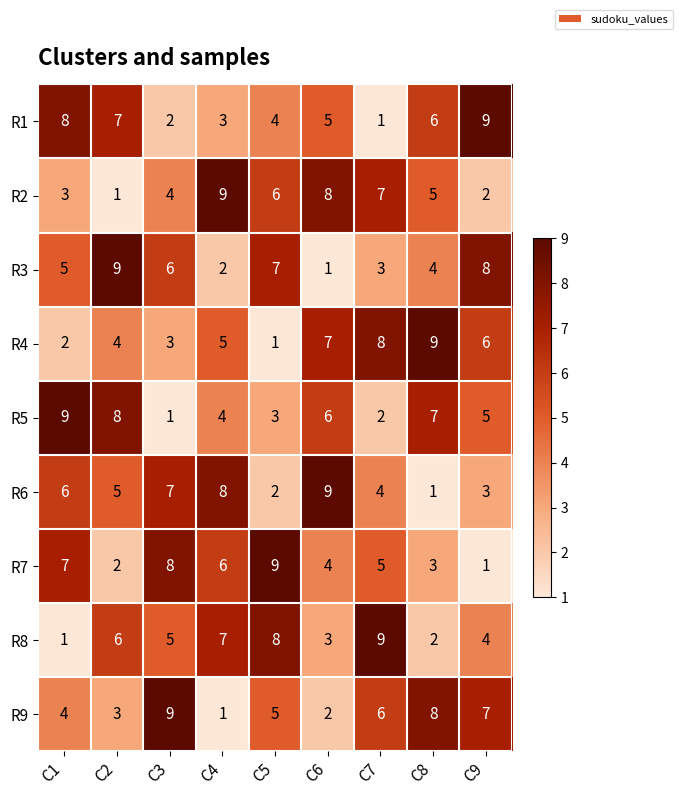

What is the maximum value shown in the chart?

9